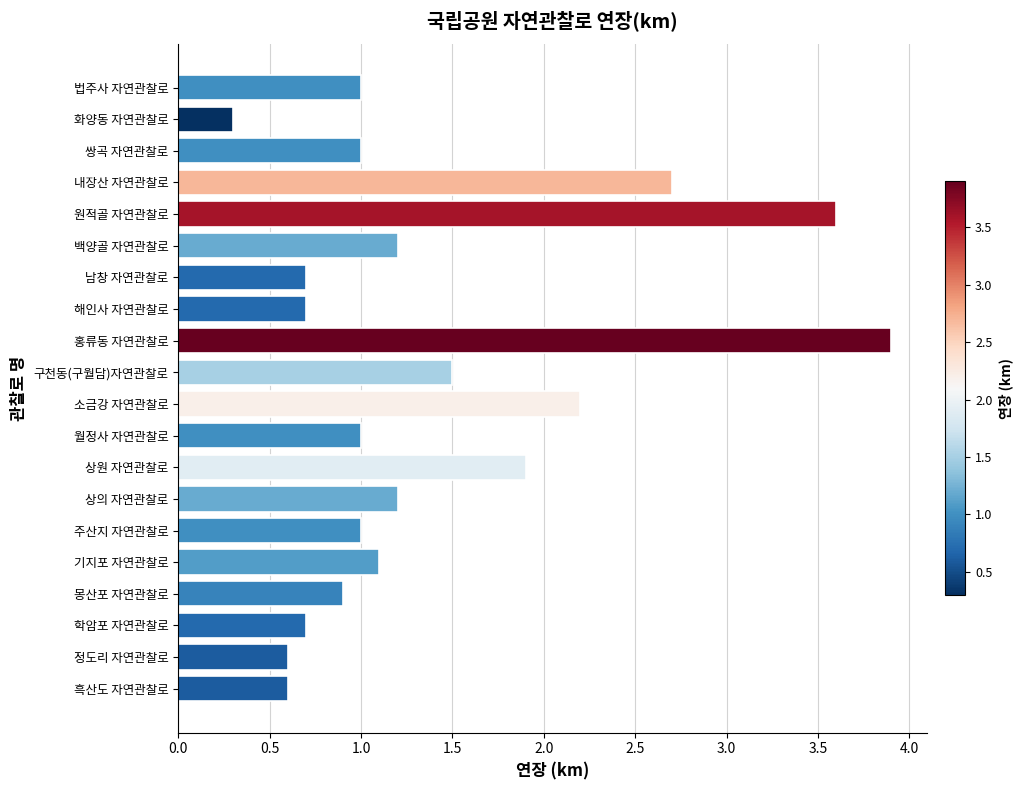

At which label is the value closest to 2?

상원 자연관찰로